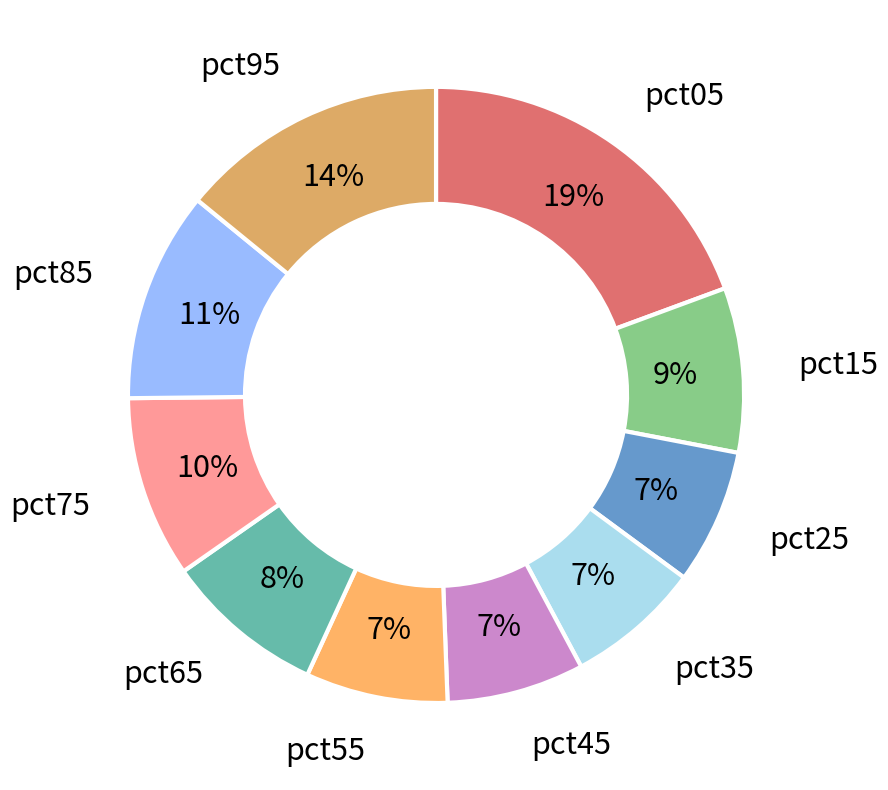

Is pct05 the majority of the pie?

No